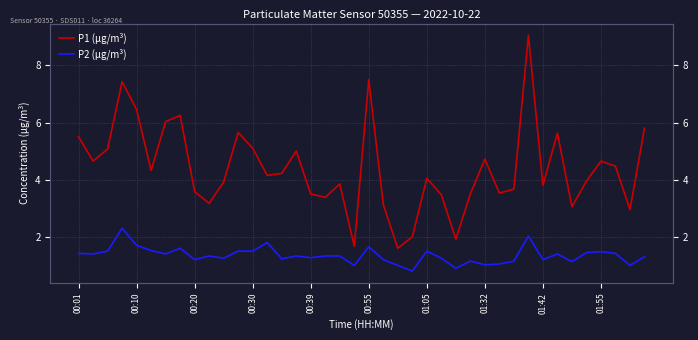

At how many categories does at least one series exceed 3?

35